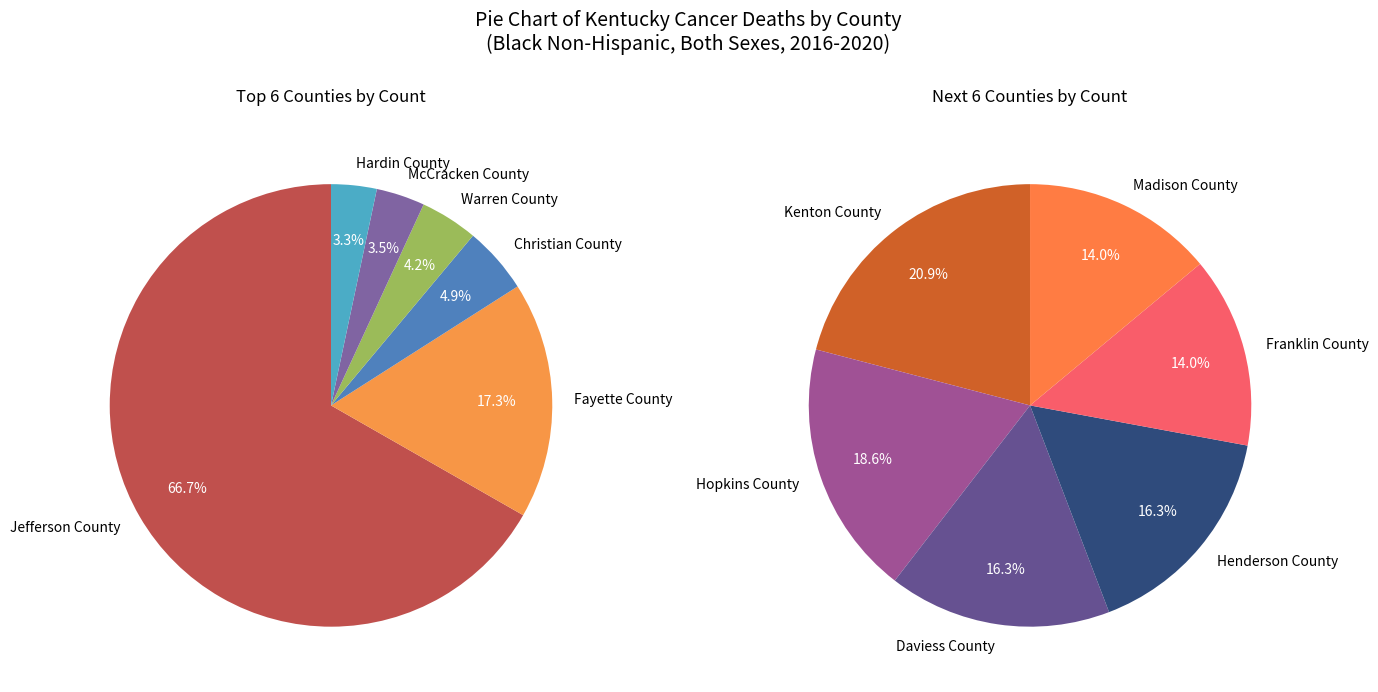

How much of the chart is everything except Hardin County?

97.0%